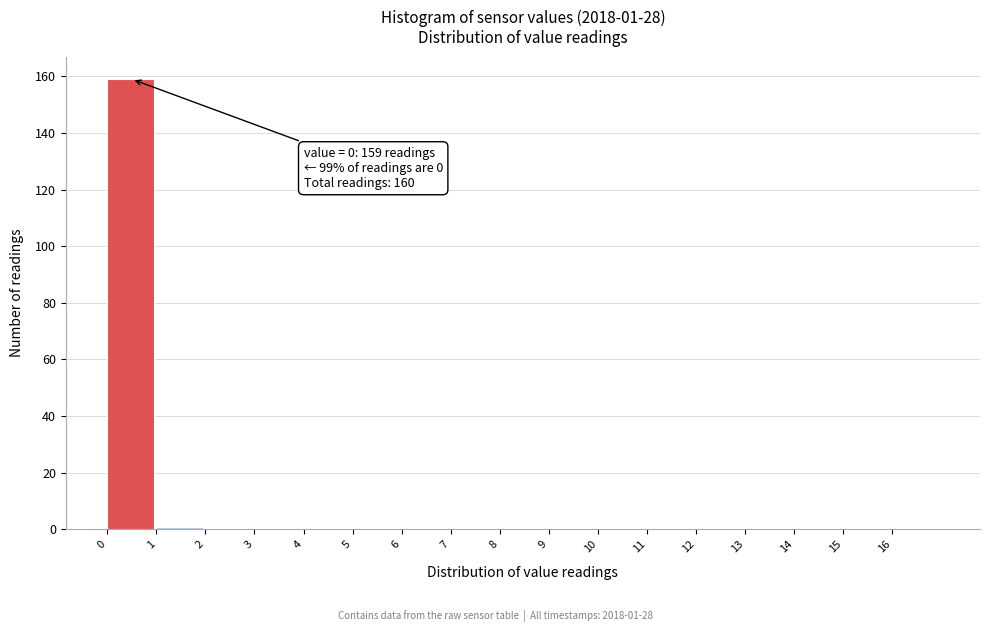

Which range on the x-axis has the tallest bar?

0 to 1